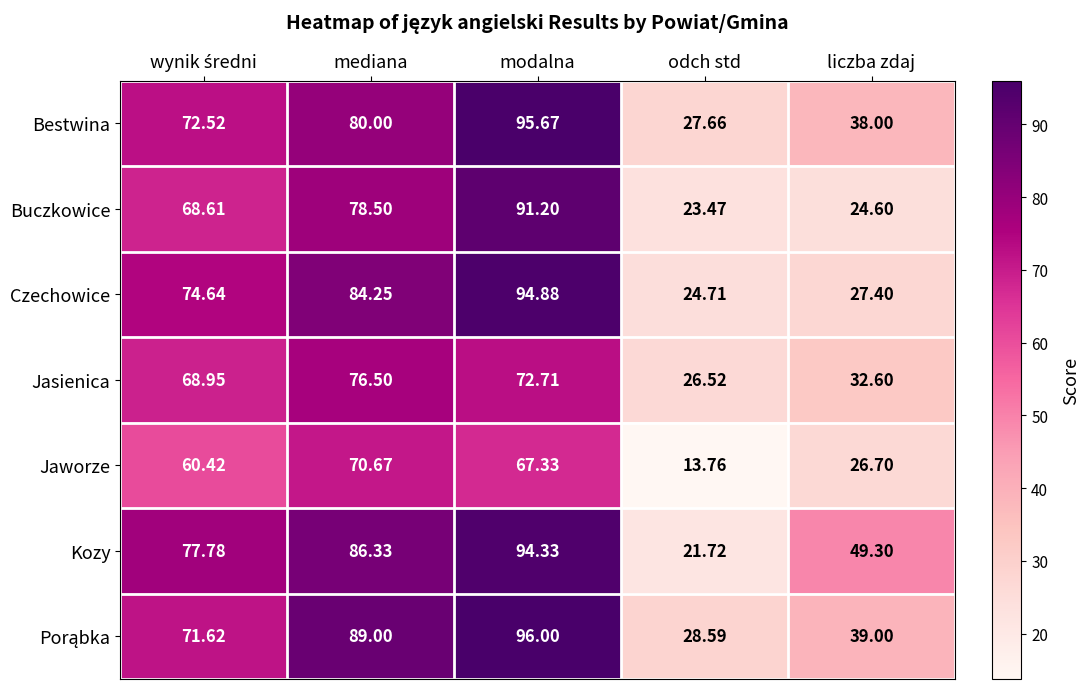

Which label corresponds to the largest value in the chart?

modalna